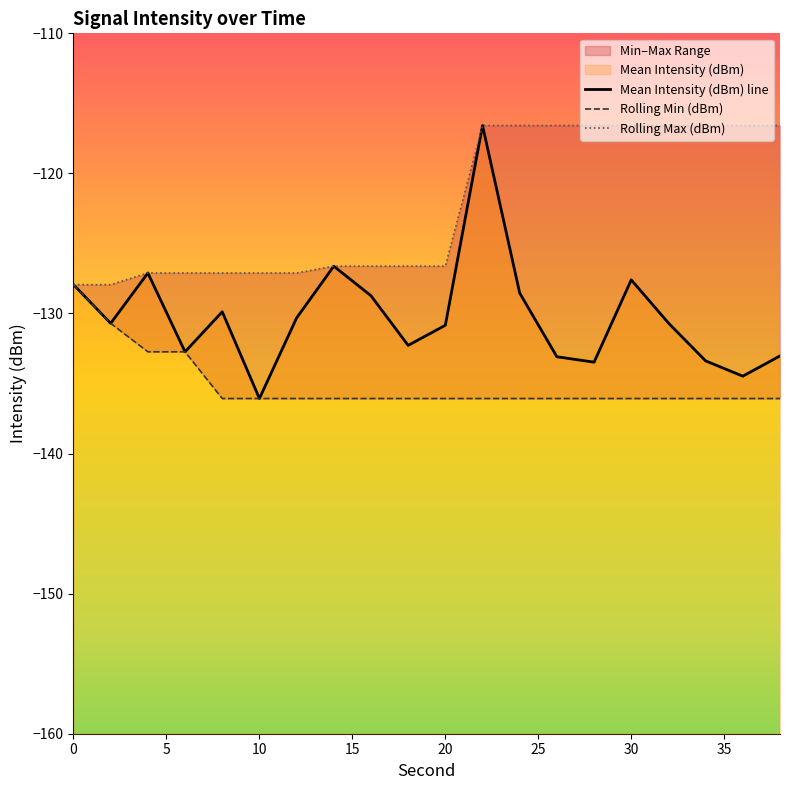

Is it true that Rolling Min (dBm) equals -196.6 at 11?

False